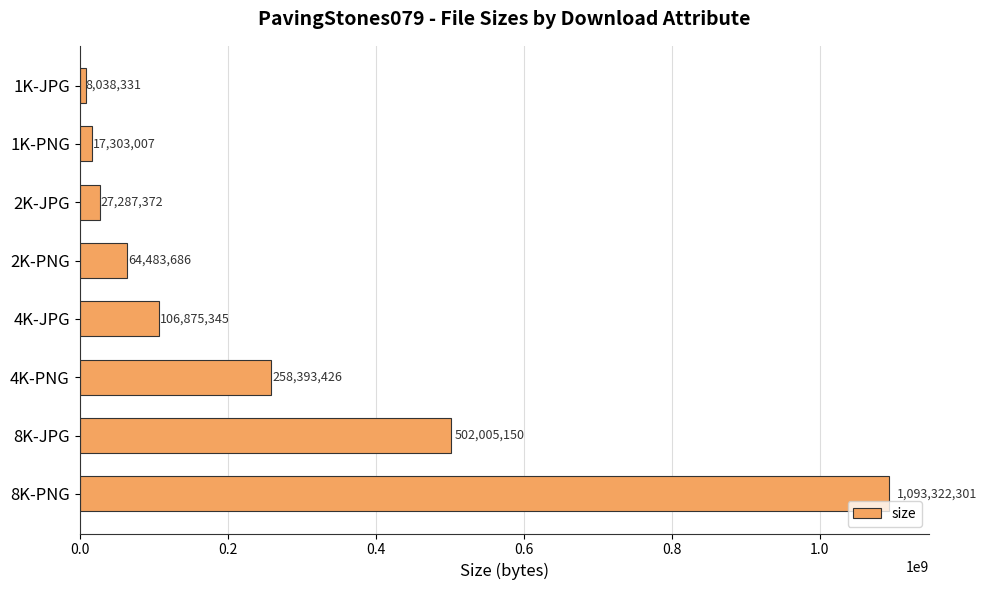

Is it true that the value at 1K-JPG is 8038331?

True